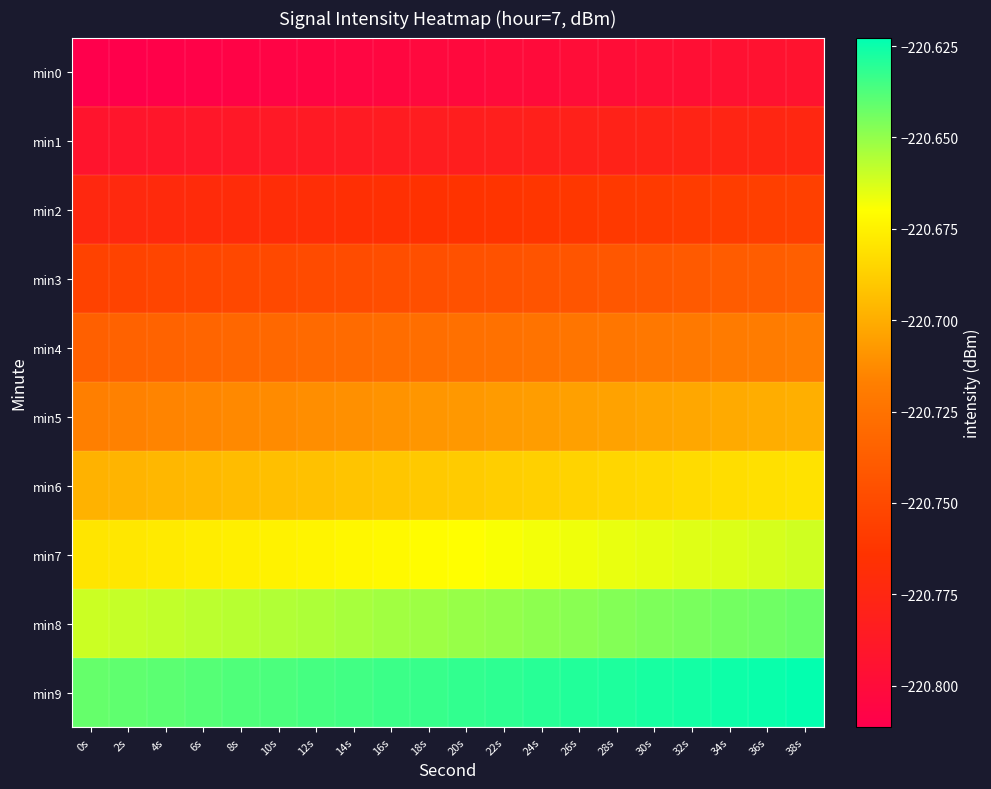

At 14s, list the series in order from smallest to largest.

min0, min1, min2, min3, min4, min5, min6, min7, min8, min9